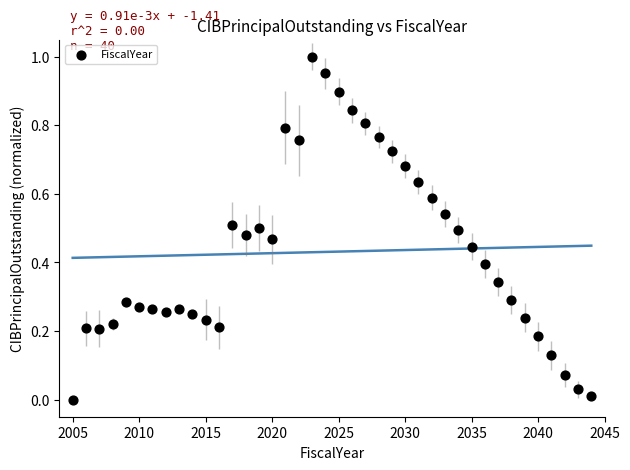

What is the range of X values (max minus min)?

39.0